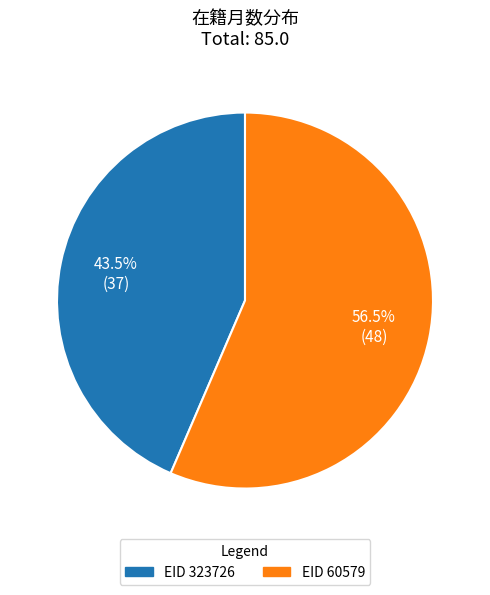

Is there any slice that represents more than half of the pie?

Yes